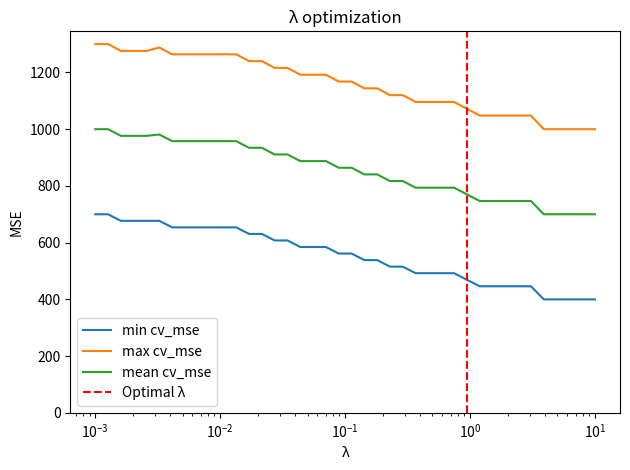

True or false: mean cv_mse and max cv_mse cross at least once.

False